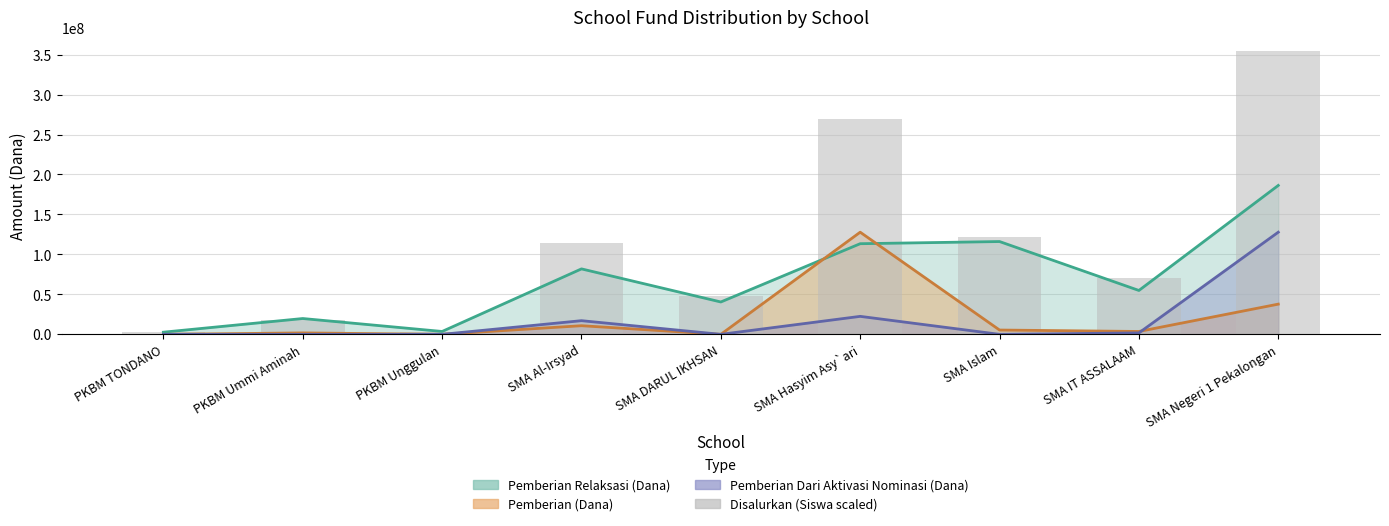

Where does the Relaksasi Line series first go above 54900000?

SMA Al-Irsyad